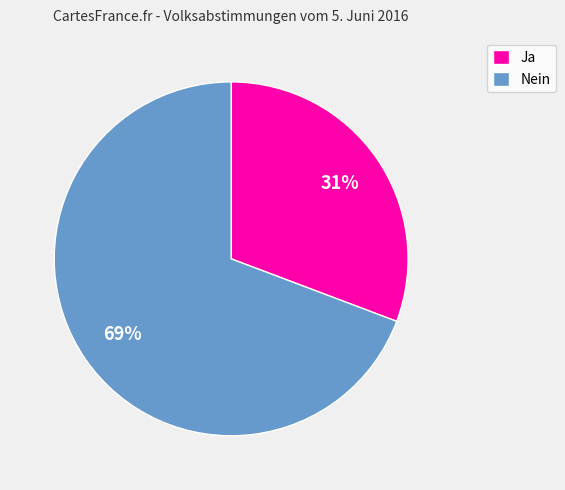

Do Nein and Ja together represent more than half of the pie?

Yes